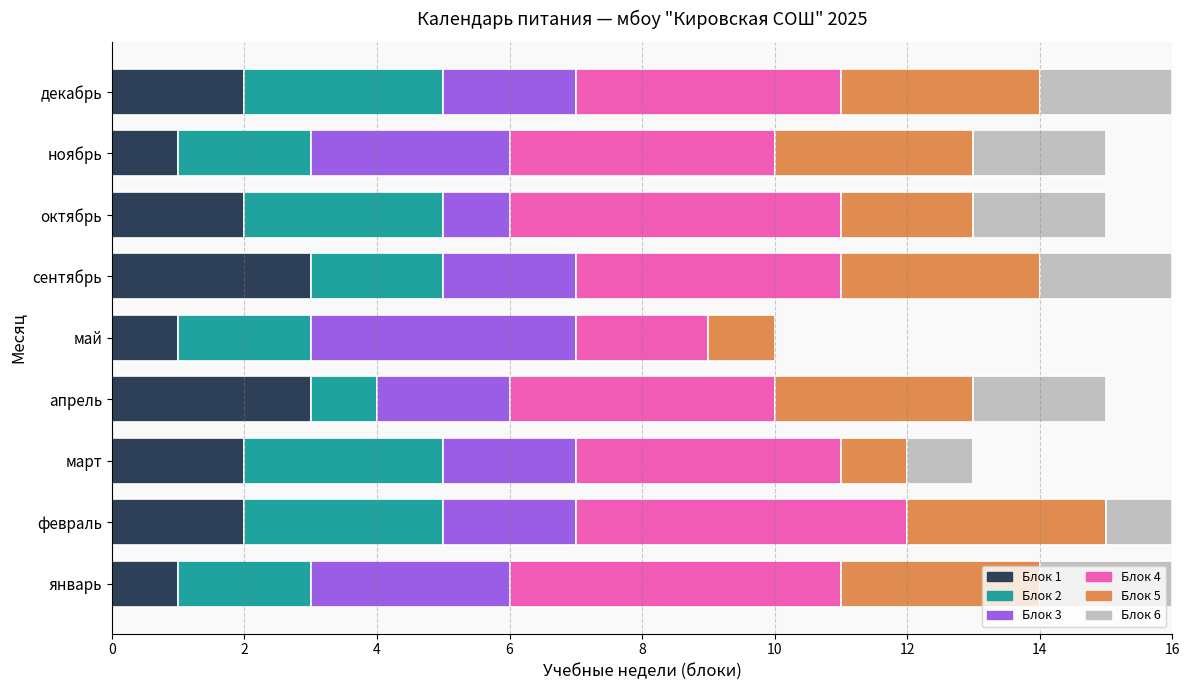

What is the label of the 1st bar from the right?

декабрь